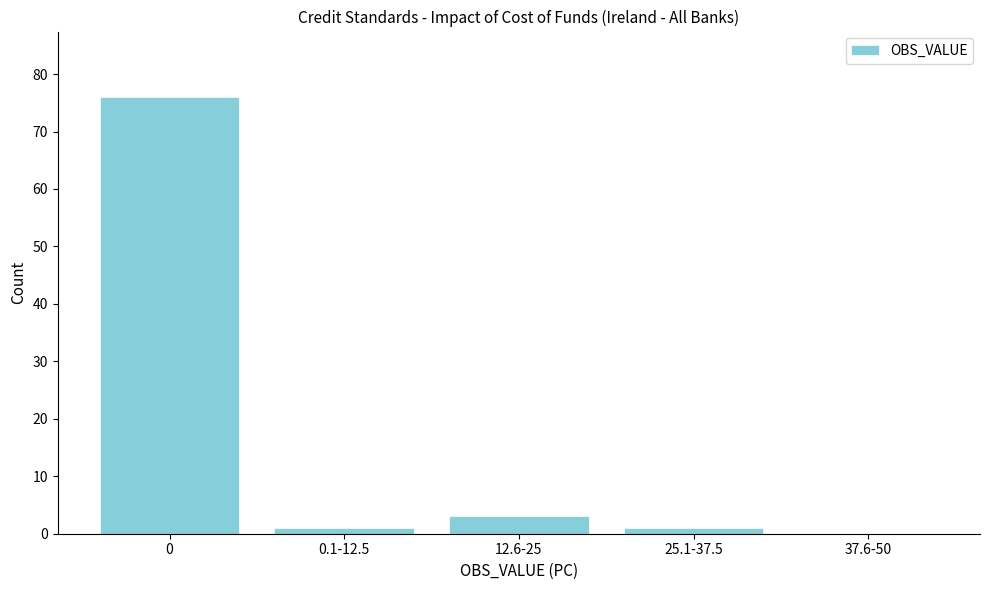

Reading left to right, transcribe all the data shown in this chart.

0=76	0.1-12.5=1	12.6-25=3	25.1-37.5=1	37.6-50=0